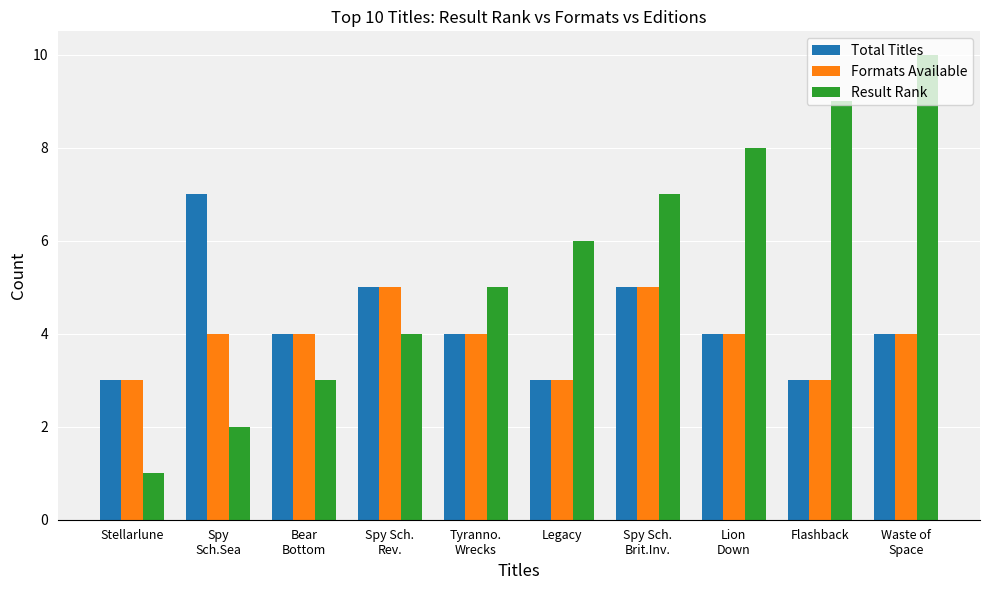

What is the label of the 5th bar from the left?

Tyranno.
Wrecks